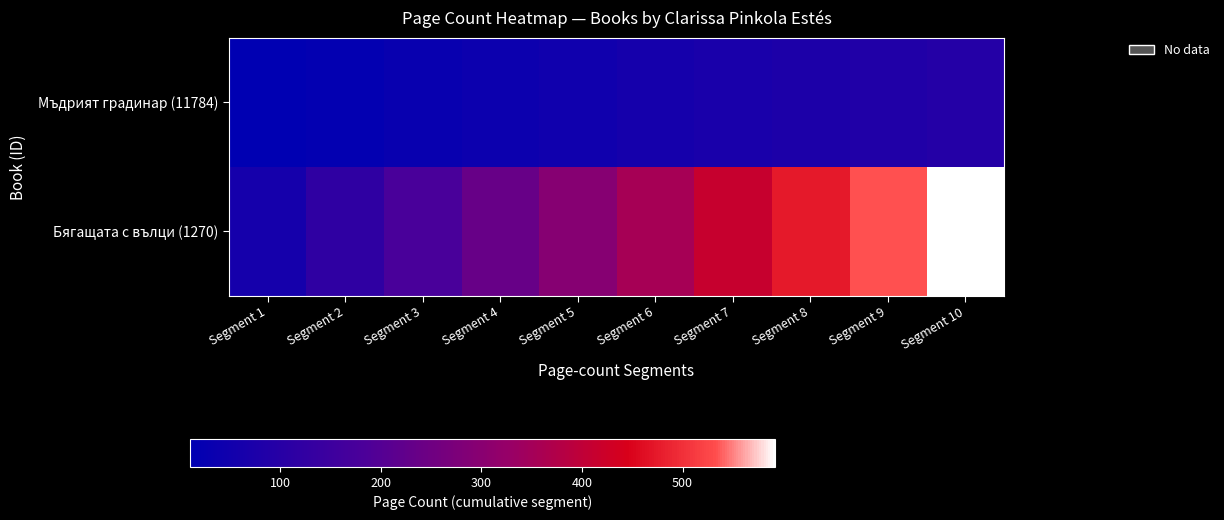

Reading left to right, transcribe all the data shown in this chart.

Мъдрият градинар (11784): Segment 1=10	Segment 2=19	Segment 3=29	Segment 4=38	Segment 5=48	Segment 6=58	Segment 7=67	Segment 8=77	Segment 9=86	Segment 10=96
Бягащата с вълци (1270): Segment 1=59	Segment 2=118	Segment 3=178	Segment 4=237	Segment 5=296	Segment 6=355	Segment 7=414	Segment 8=474	Segment 9=533	Segment 10=592